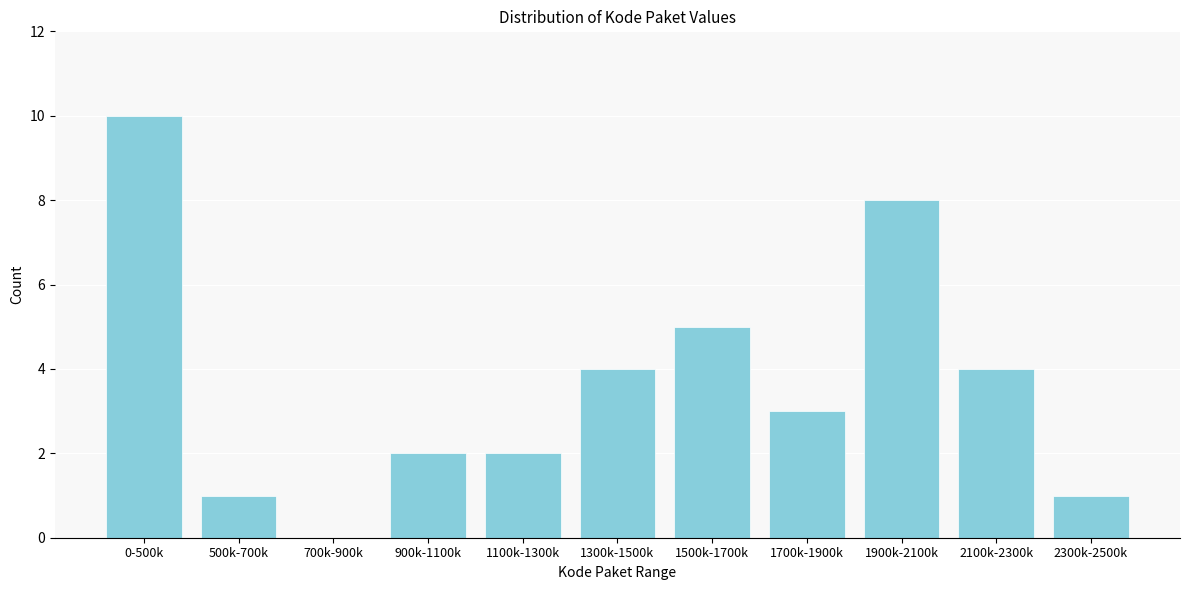

Reading left to right, transcribe all the data shown in this chart.

0-500k=10	500k-700k=1	700k-900k=0	900k-1100k=2	1100k-1300k=2	1300k-1500k=4	1500k-1700k=5	1700k-1900k=3	1900k-2100k=8	2100k-2300k=4	2300k-2500k=1